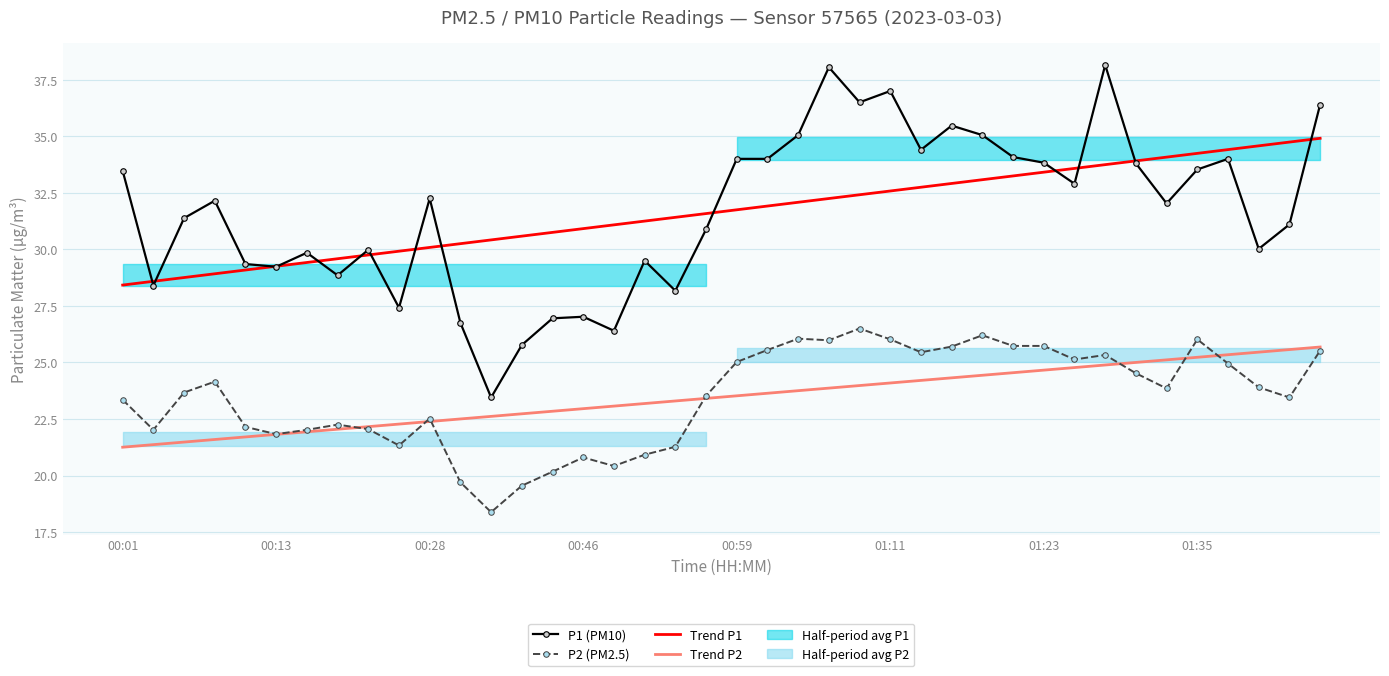

Between 23 and 10, which is larger?

23